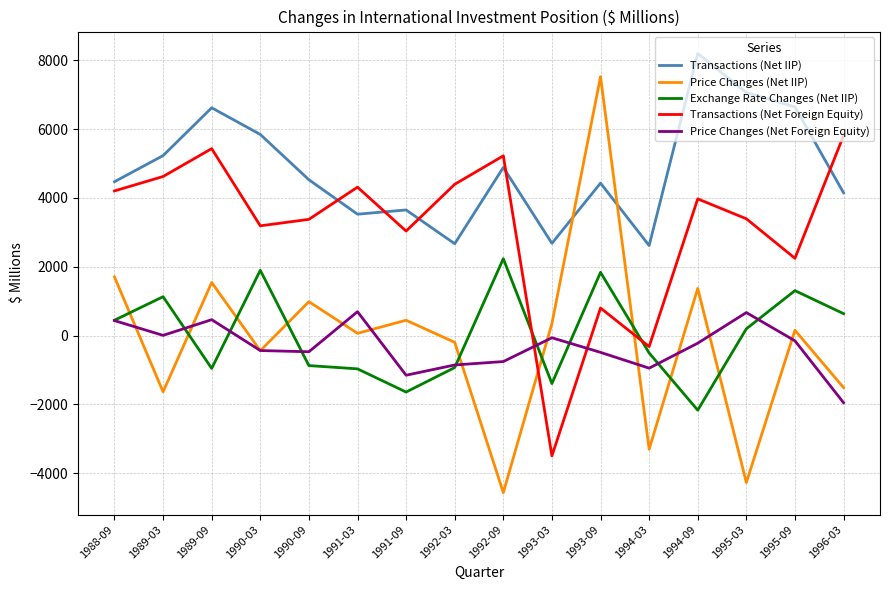

At 1989-09, list the series in order from largest to smallest.

Transactions (Net IIP), Transactions (Net Foreign Equity), Price Changes (Net IIP), Price Changes (Net Foreign Equity), Exchange Rate Changes (Net IIP)